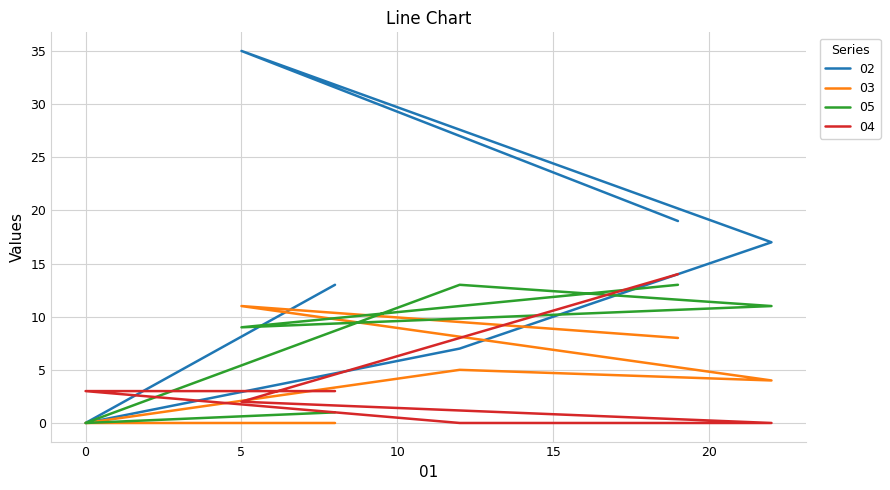

What is the value of the 05 point at the 3rd from the left?

13